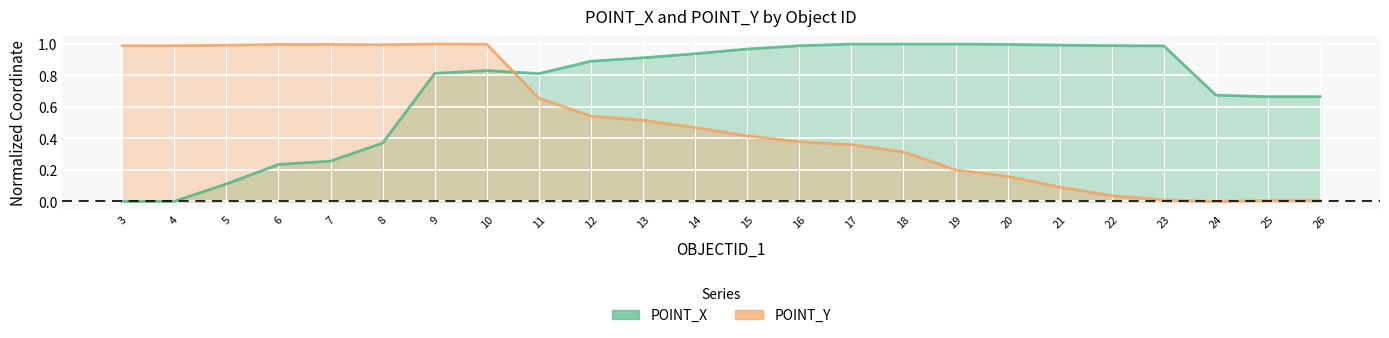

Where is the first local minimum for POINT_X?

11